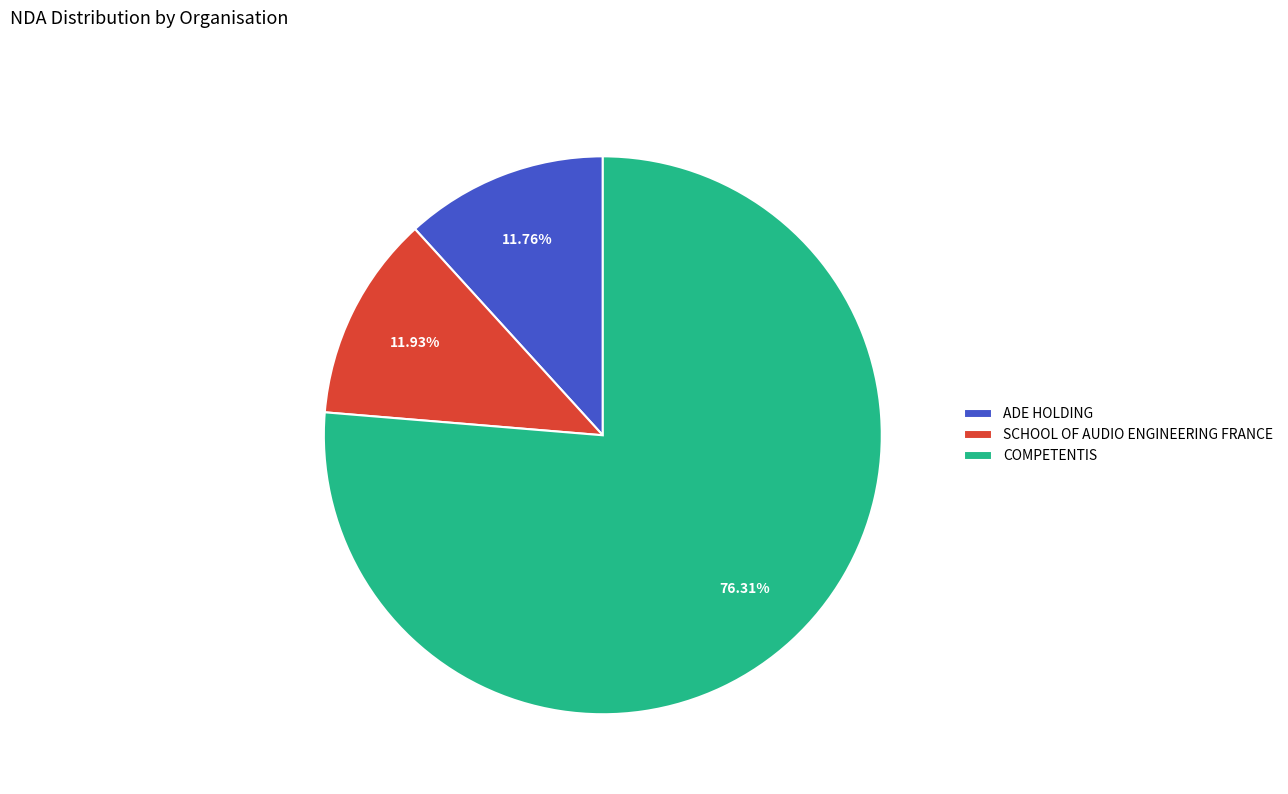

Is the sum of COMPETENTIS and SCHOOL OF AUDIO ENGINEERING FRANCE greater than half?

Yes